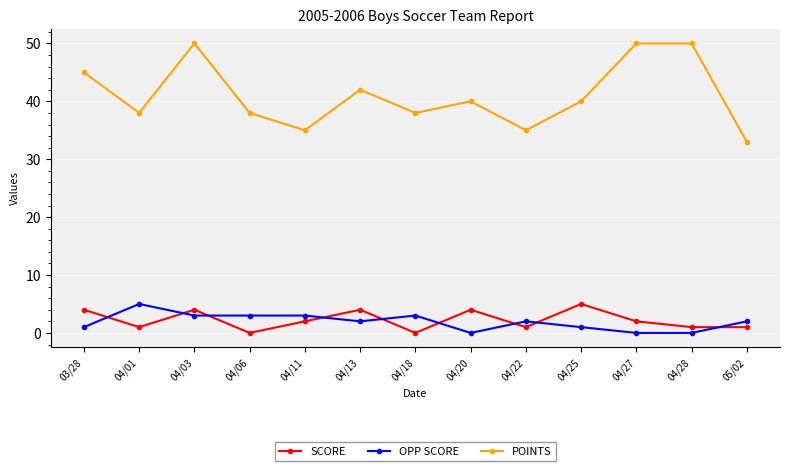

What is the value of the SCORE point at the 10th from the left?

5